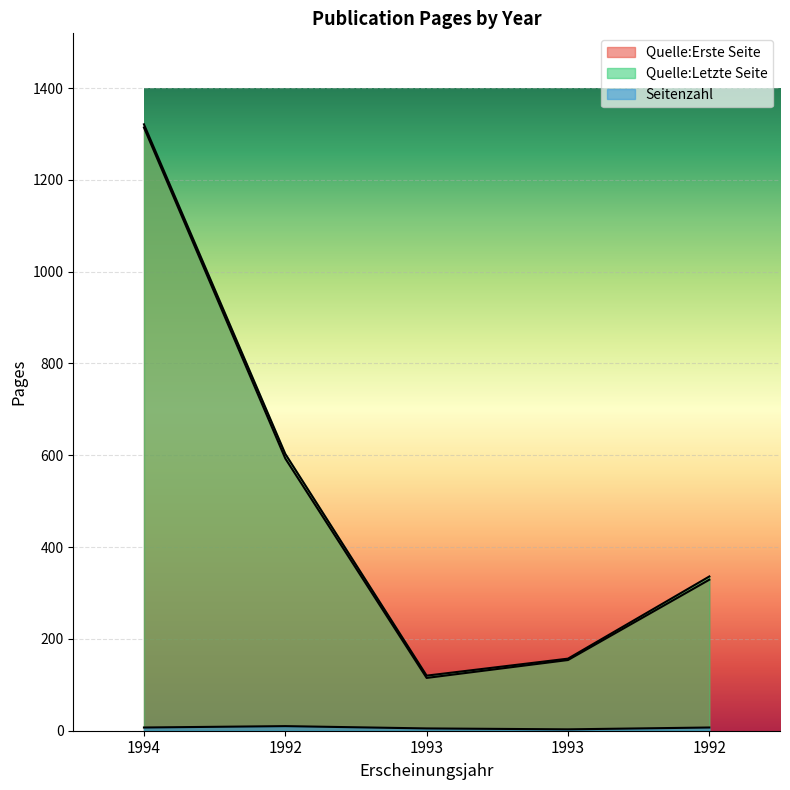

What is the sum of all Seitenzahl values?

32